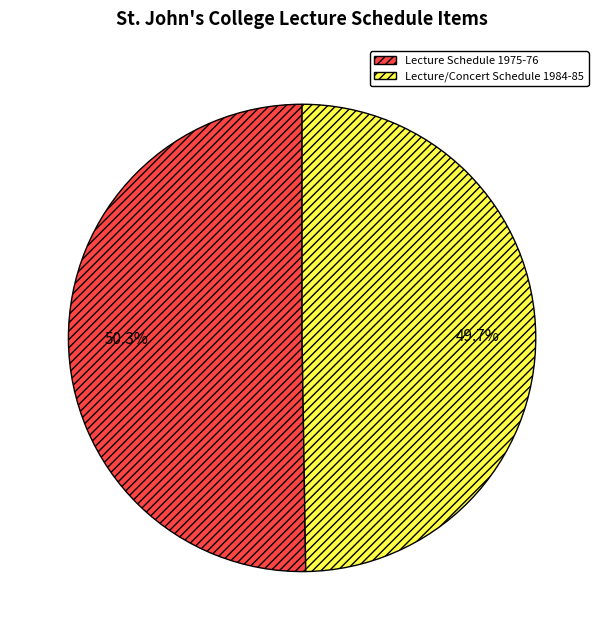

To the nearest percent, what is the combined percentage of Lecture Schedule 1975-76 and Lecture/Concert Schedule 1984-85?

100%